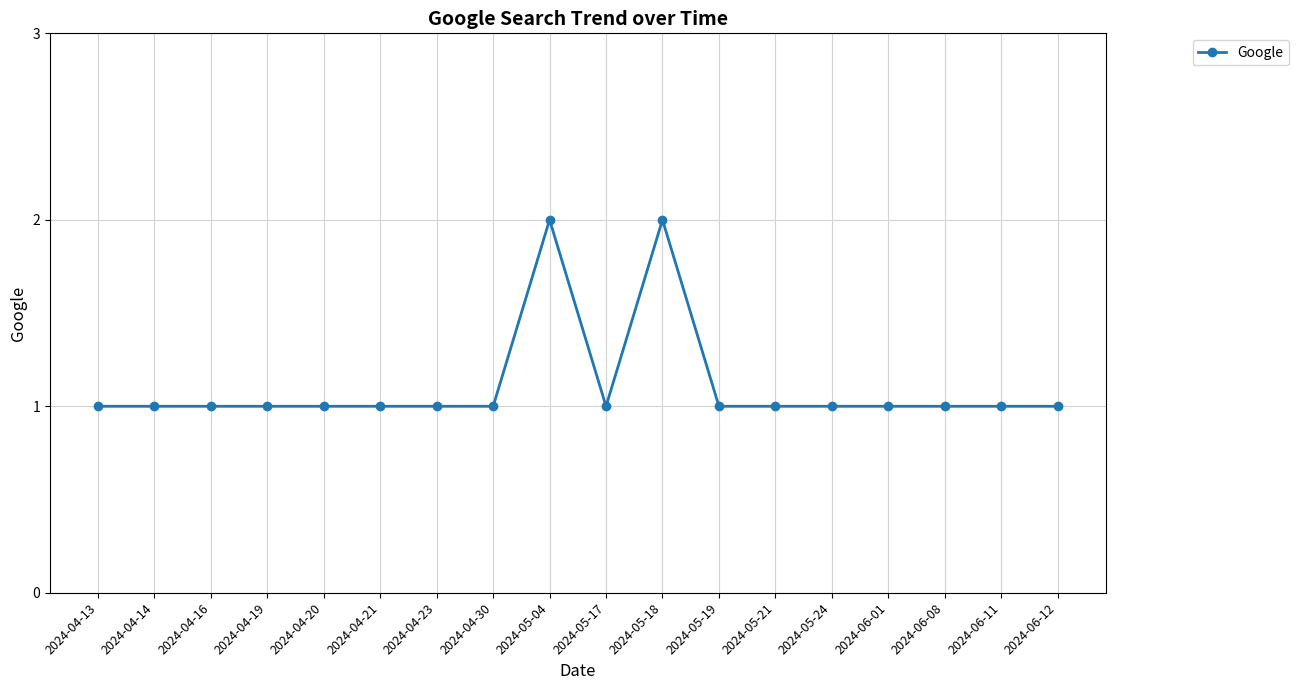

What is the label of the 6th point from the left?

2024-04-21